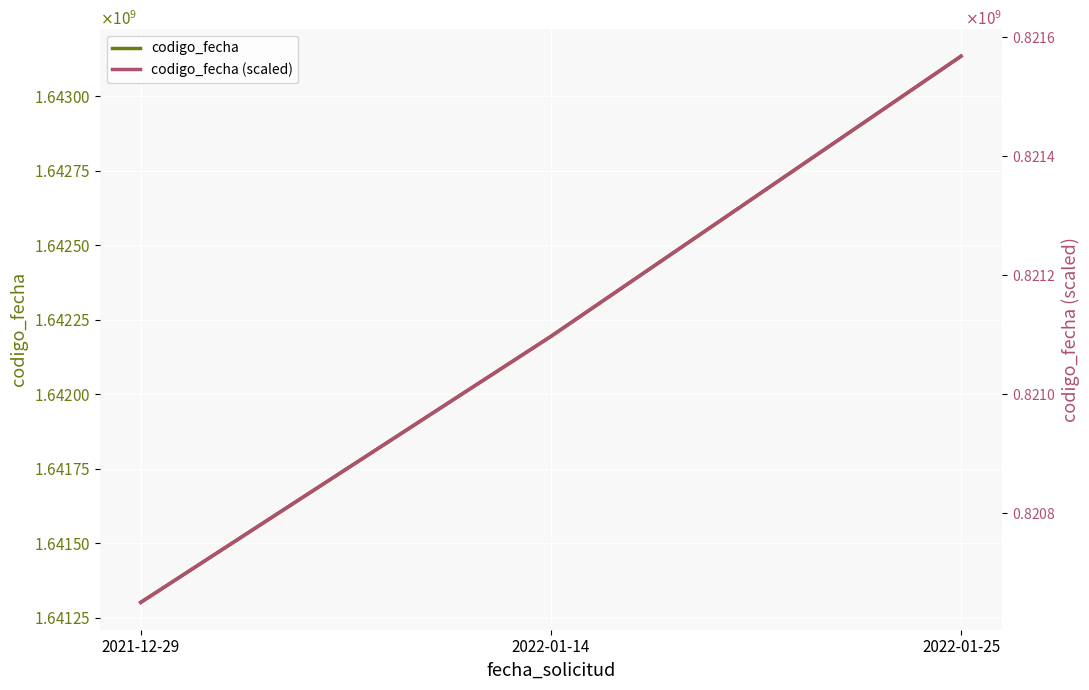

How many categories are shown in the chart?

3